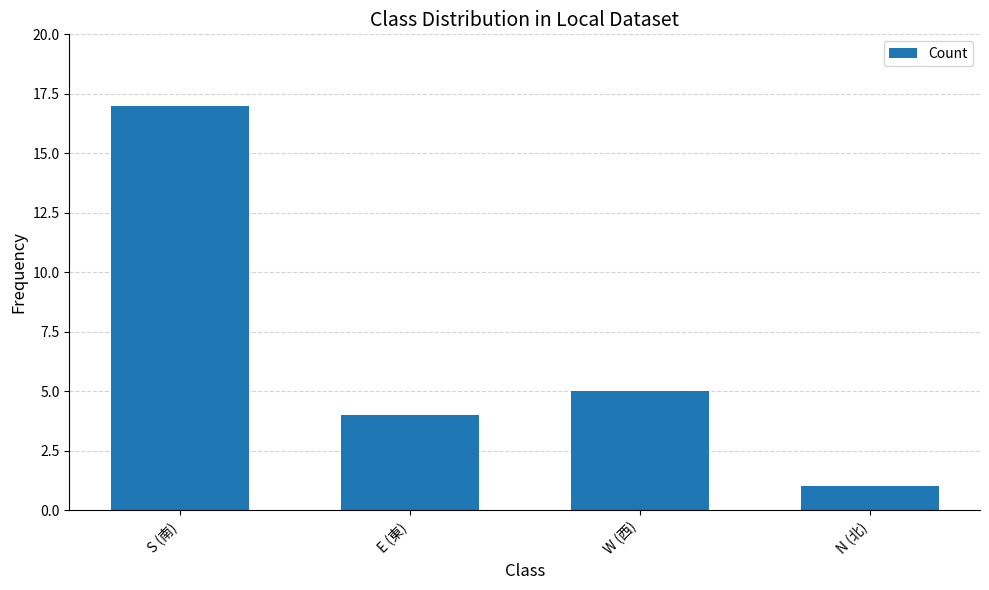

Reading left to right, what are all the values shown in this chart?

S (南)=17	E (東)=4	W (西)=5	N (北)=1